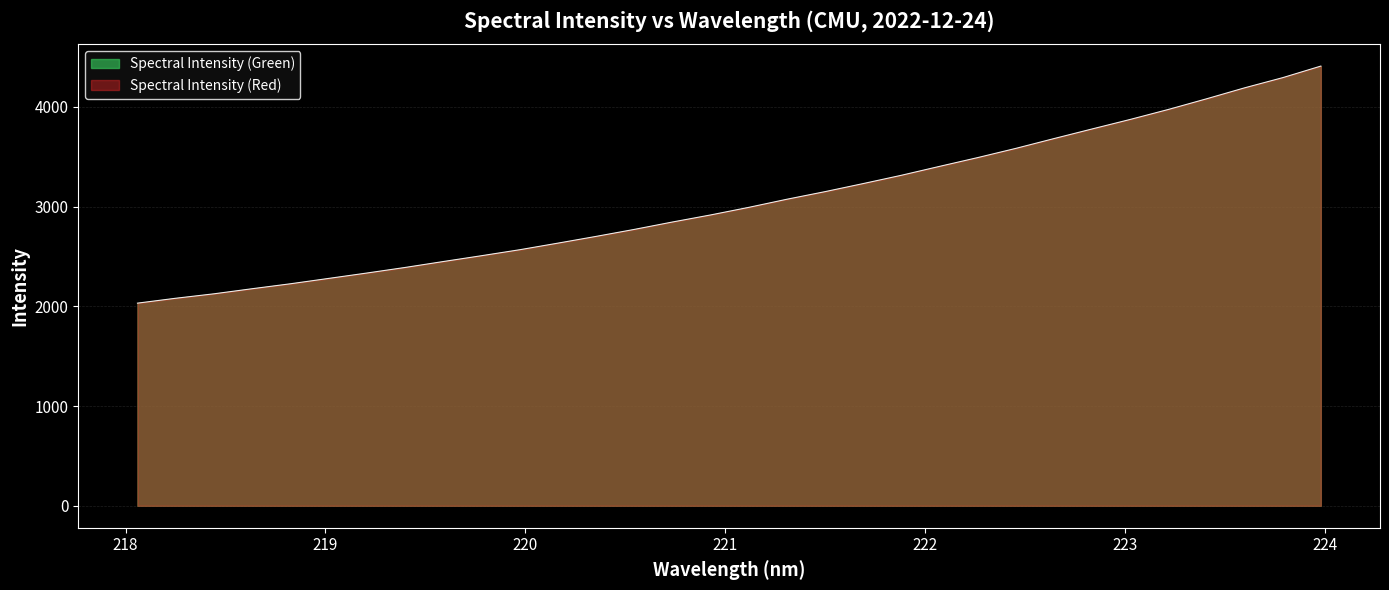

Count the number of categories in the chart.

32